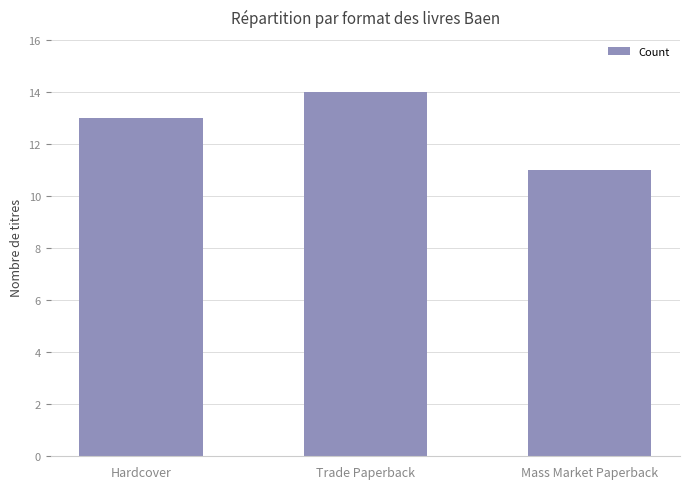

What is the label of the 3rd bar from the right?

Hardcover